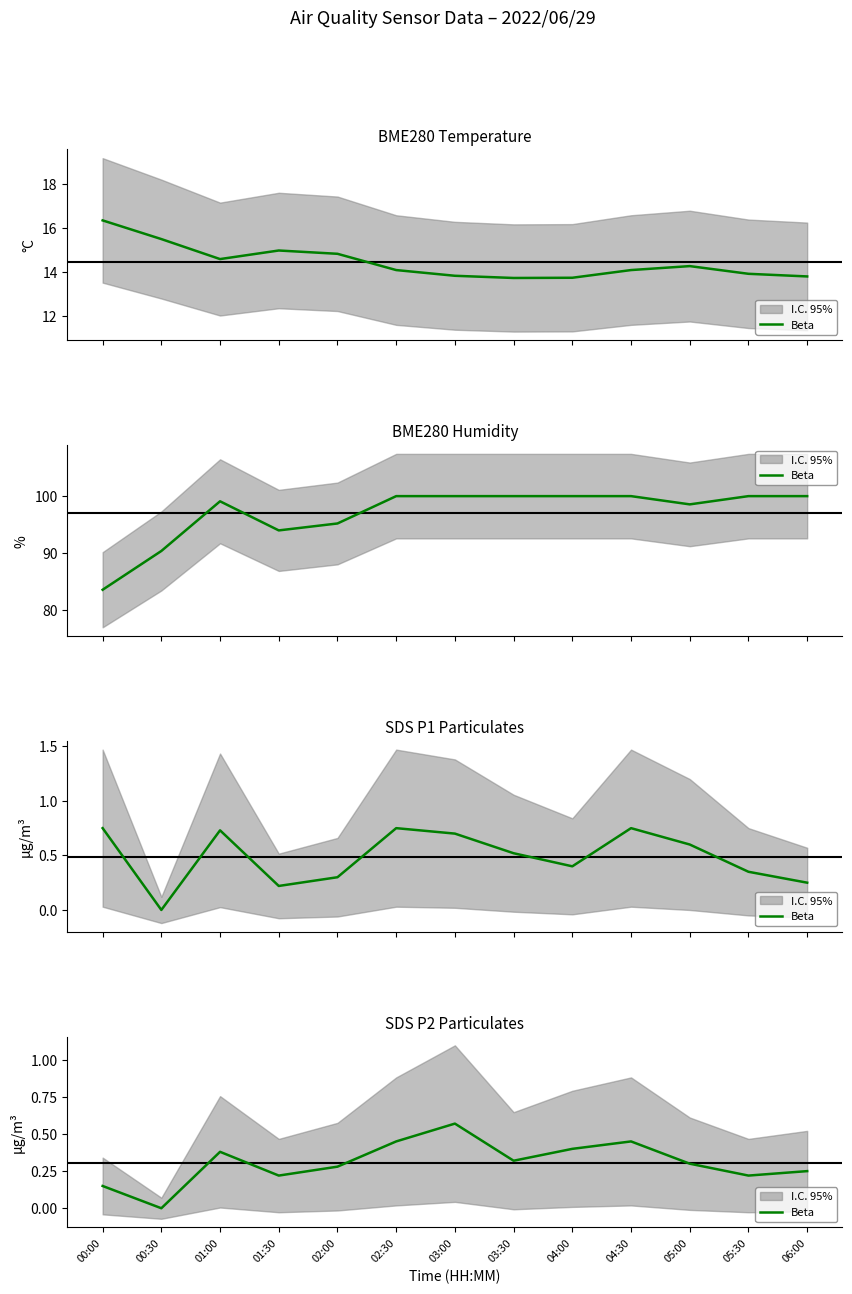

Reading left to right, extract all data points from this chart.

0.1	0.0	0.4	0.2	0.3	0.5	0.6	0.3	0.4	0.5	0.3	0.2	0.2